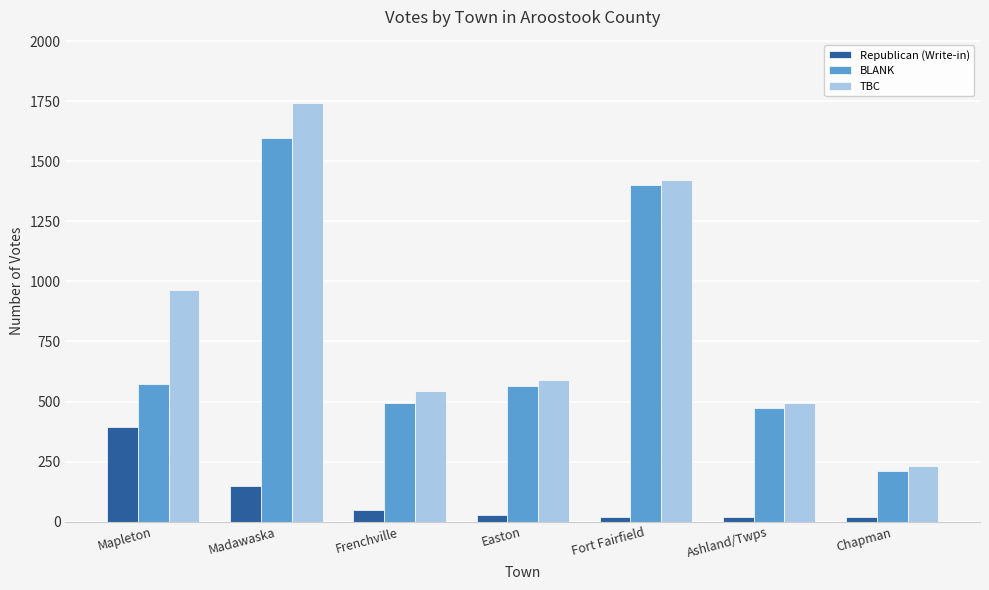

How many series are shown in this chart?

3